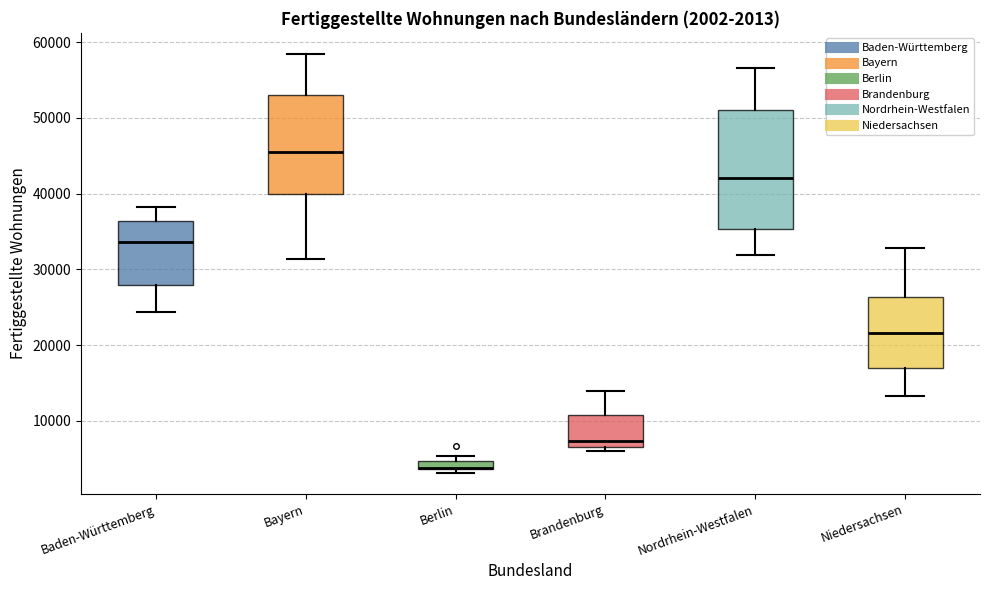

Comparing the boxes themselves (not the whiskers), which one is the tallest?

Nordrhein-Westfalen